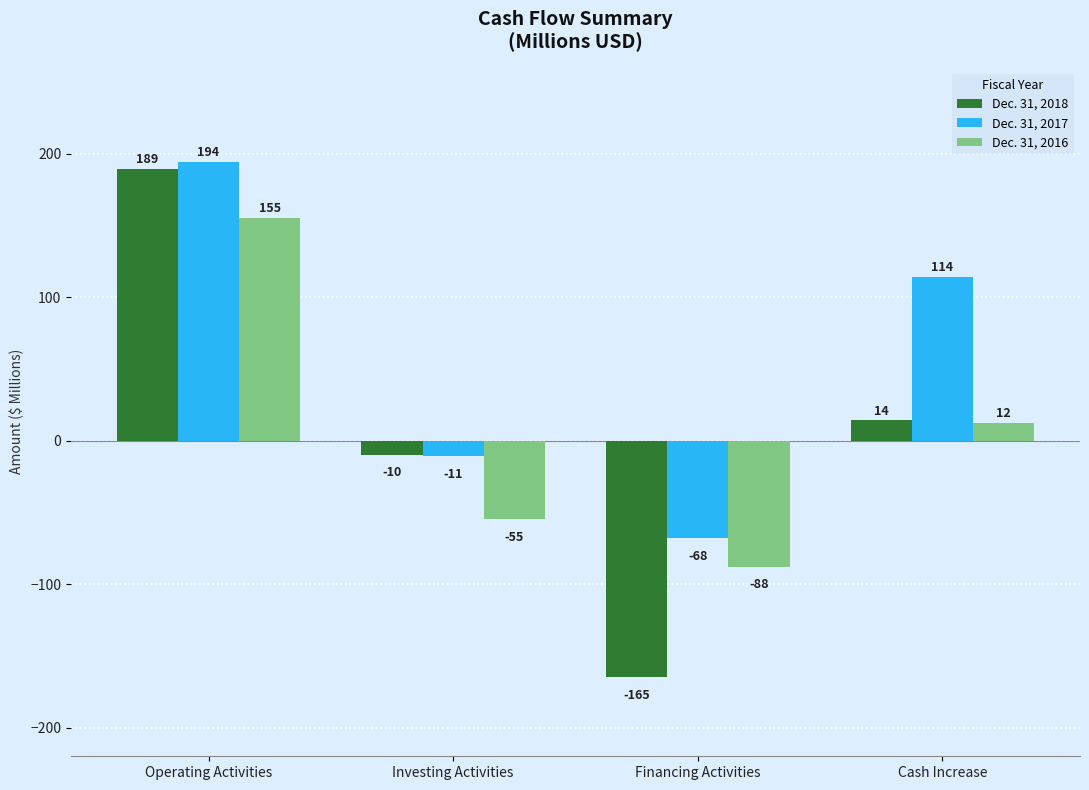

Is the value of Dec. 31, 2018 at Cash Increase greater than the value of Dec. 31, 2017 at Operating Activities?

No